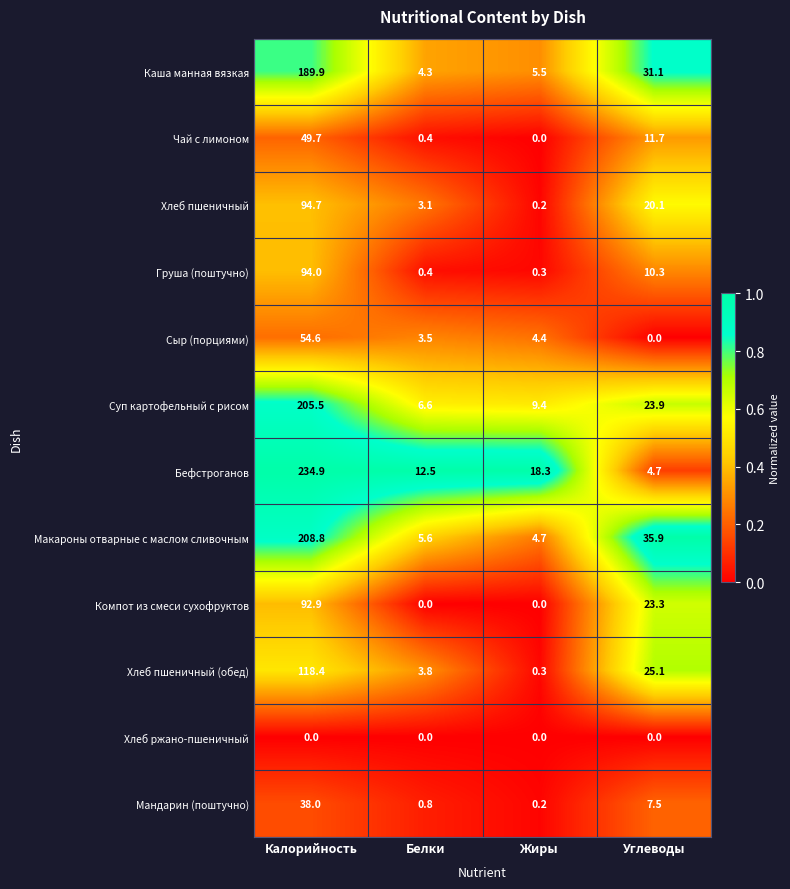

What value does the Груша (поштучно) series have at Жиры?

0.3